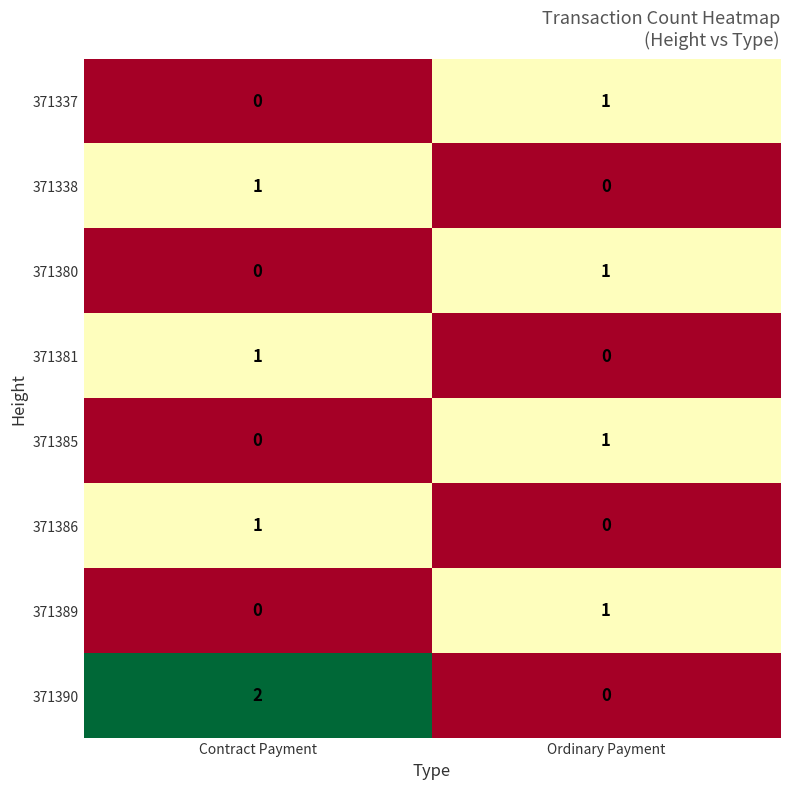

Count the number of categories in the chart.

2